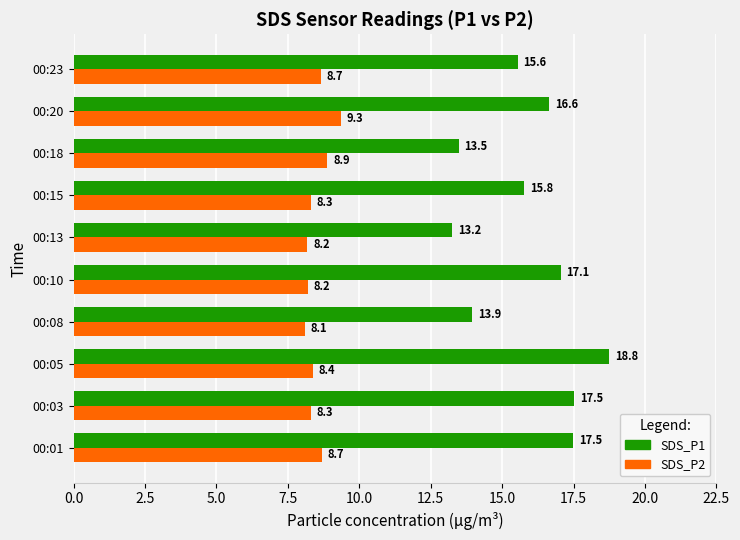

At which label does SDS_P1 reach its minimum?

00:13